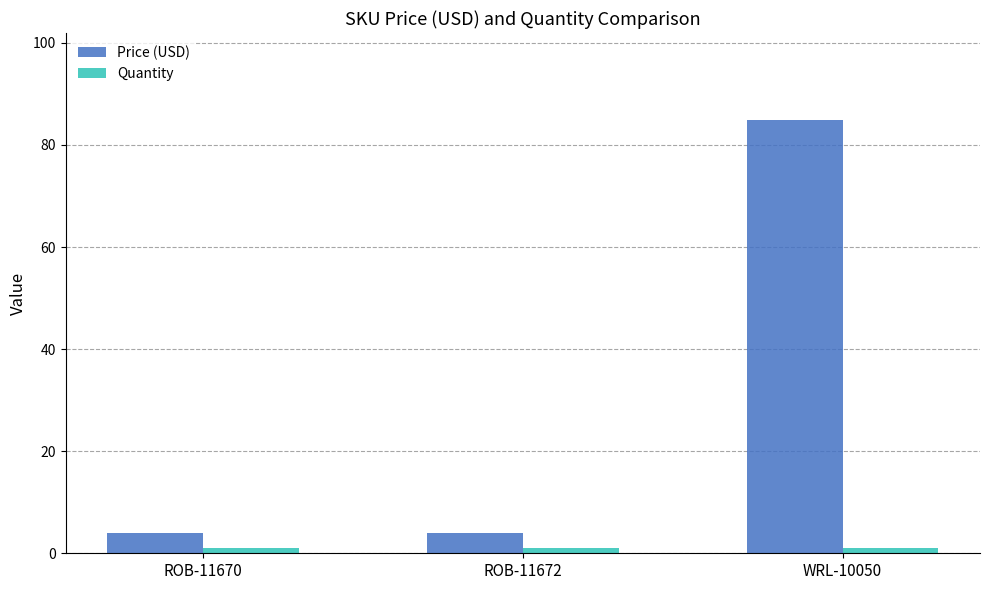

What is the value of the Price (USD) bar at the 2nd from the left?

4.0